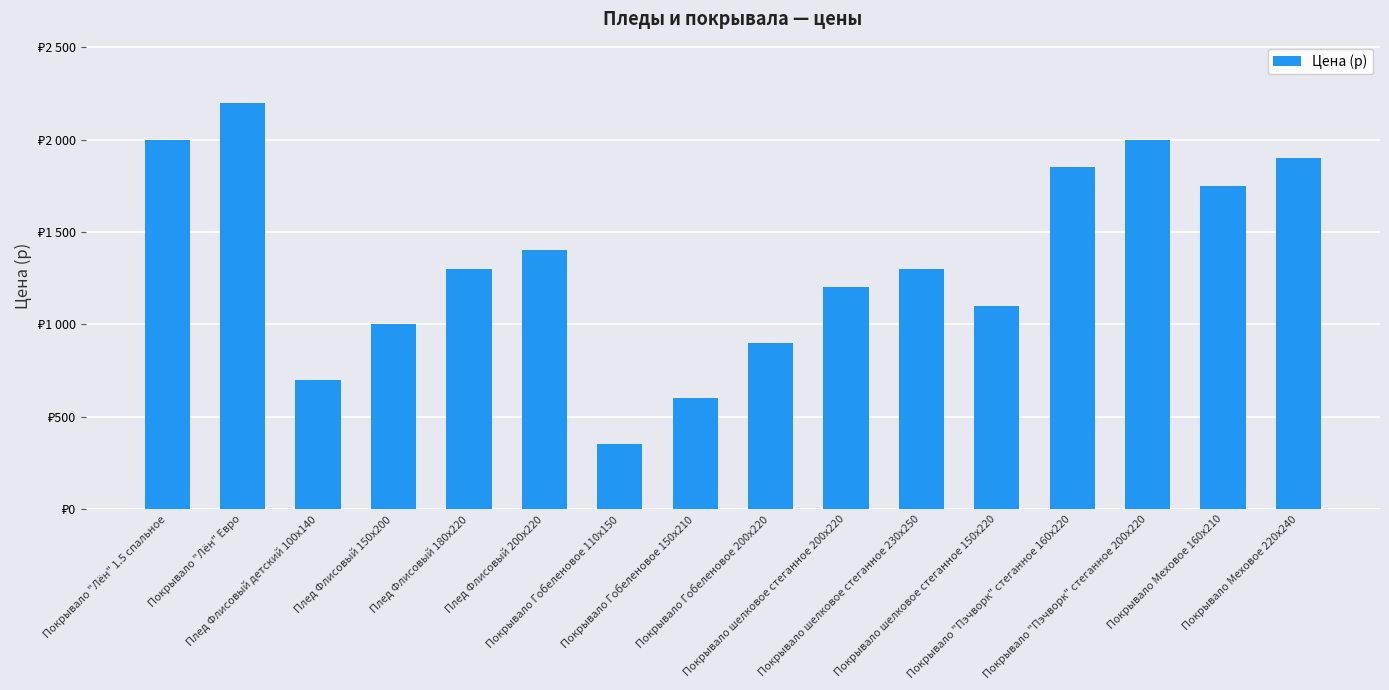

What is the ratio of the value at Плед Флисовый 180х220 to the value at Покрывало шелковое стеганное 230х250?

1.0